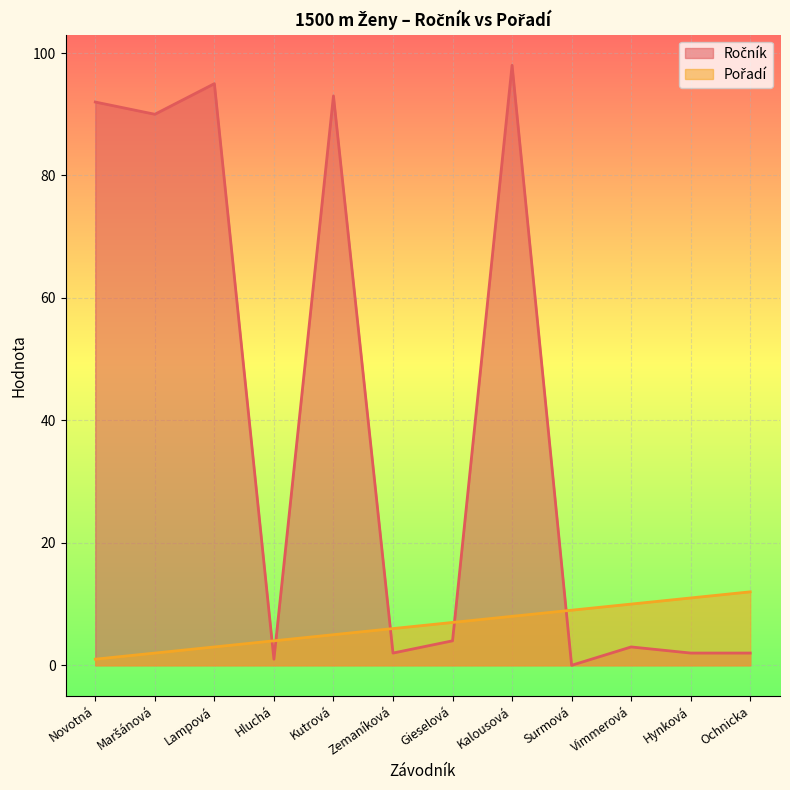

What is the sum of the Ročník values at Surmová and Hluchá?

1